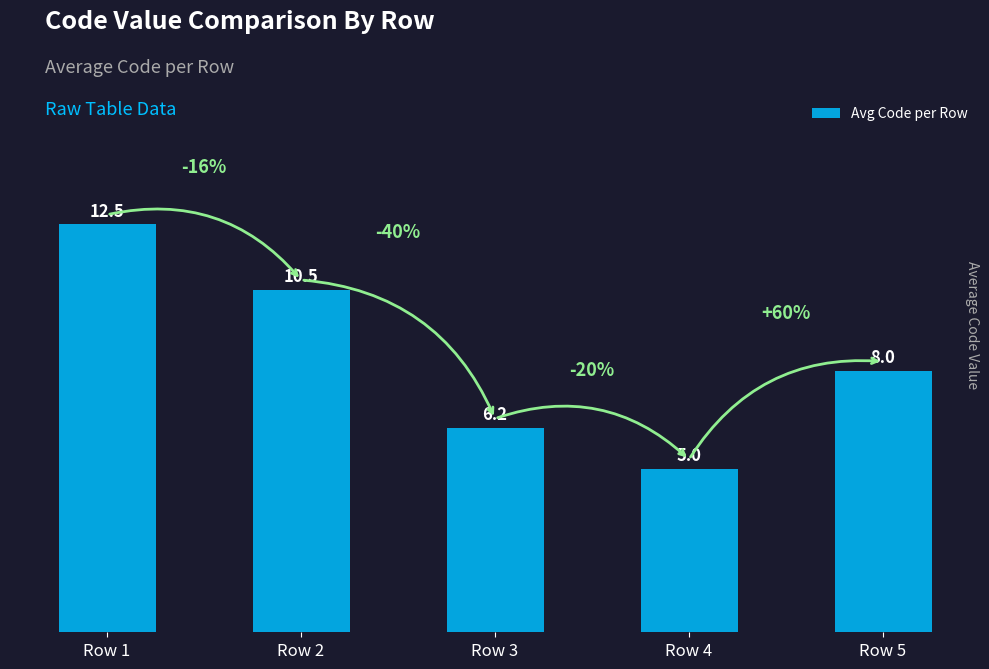

Is it true that the value at Row 1 is 19.2?

False